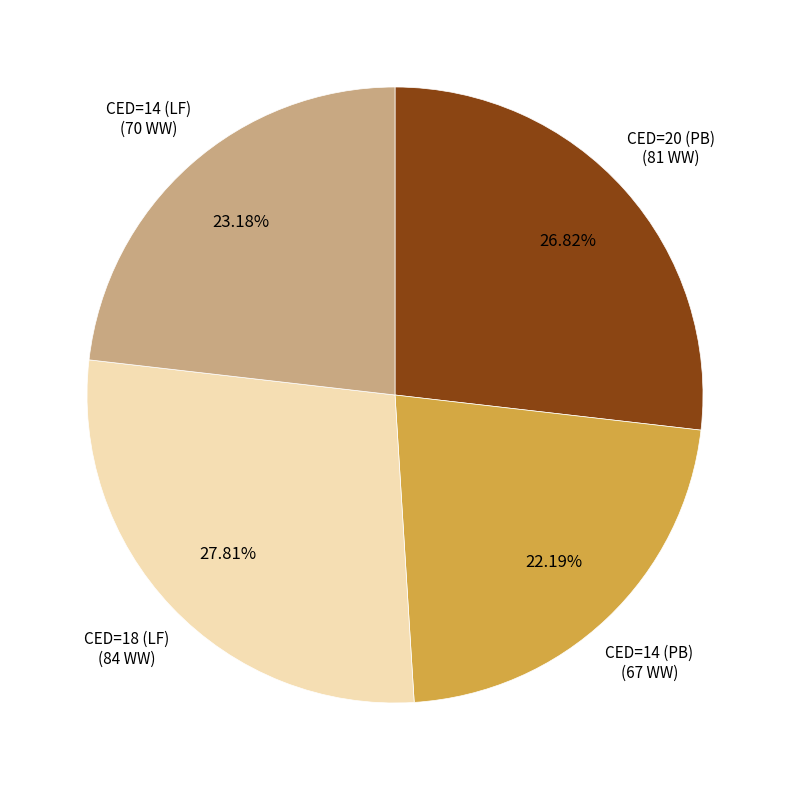

Is CED=20 (PB) the majority of the pie?

No